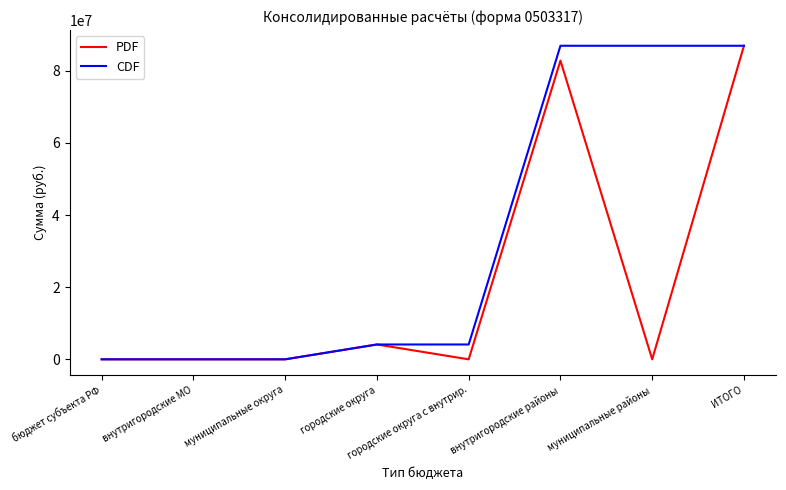

What is the difference between the PDF values at внутригородские районы and городские округа?

78699209.0